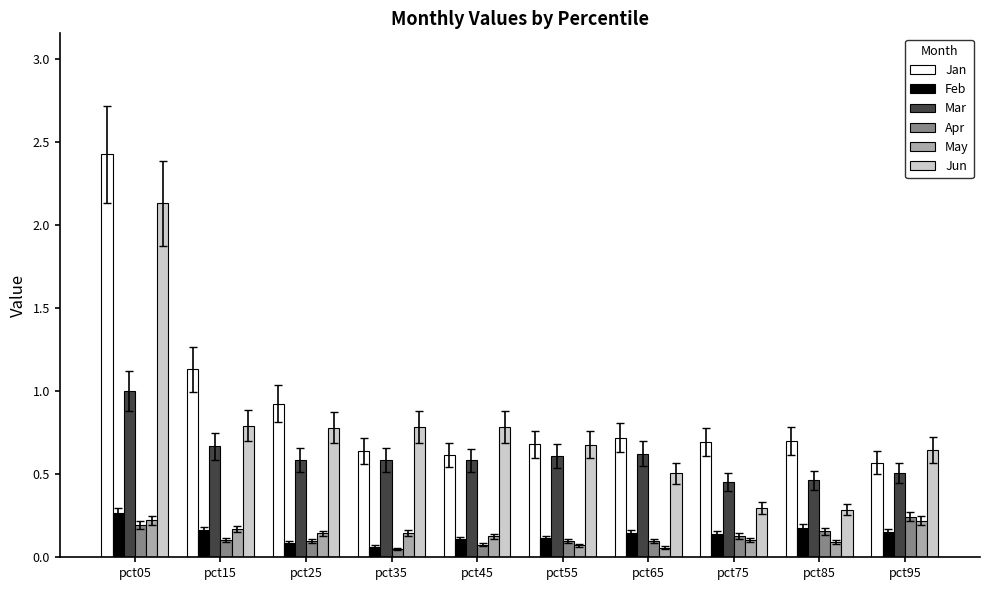

Count the number of data series in this chart.

6